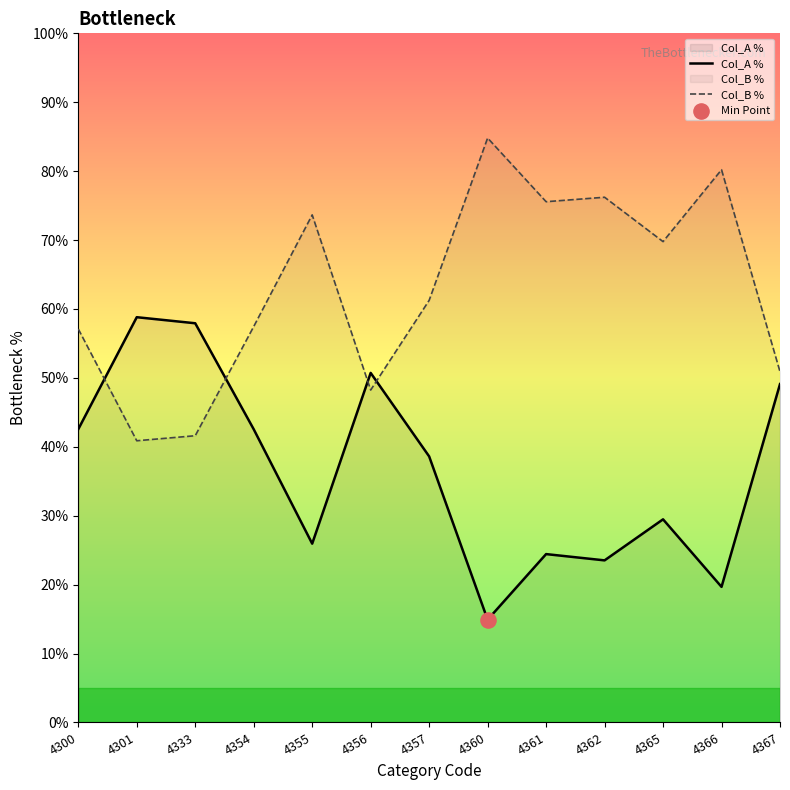

What is the total value across all series at 4361?

100.0